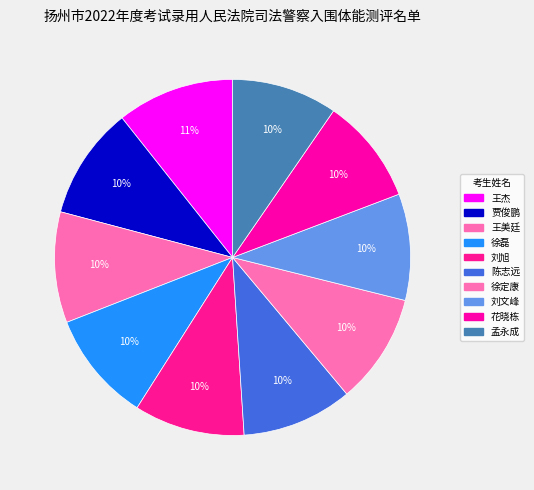

Does any single category account for the majority?

No